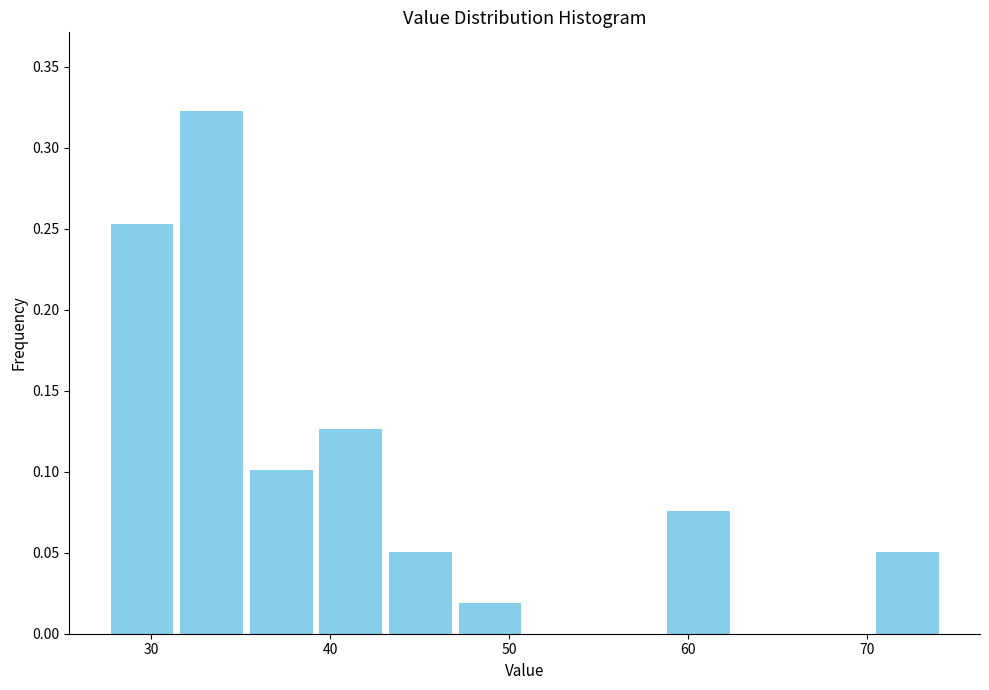

Read against the x-axis, roughly where is the centre of the tallest bar?

33